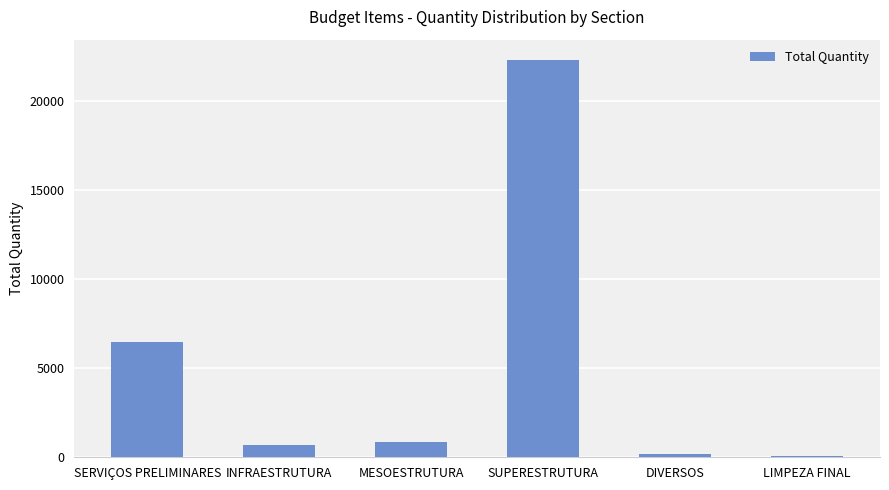

Reading left to right, what are all the values shown in this chart?

SERVIÇOS PRELIMINARES=6448.0	INFRAESTRUTURA=705.6	MESOESTRUTURA=852.2	SUPERESTRUTURA=22341.1	DIVERSOS=186.0	LIMPEZA FINAL=70.0